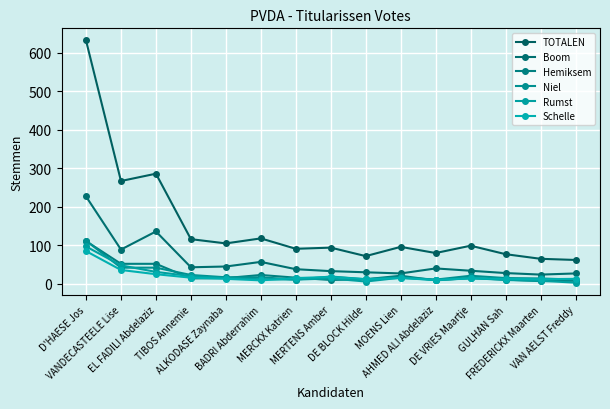

The Boom series shows 30 at DE BLOCK Hilde. True or false?

True